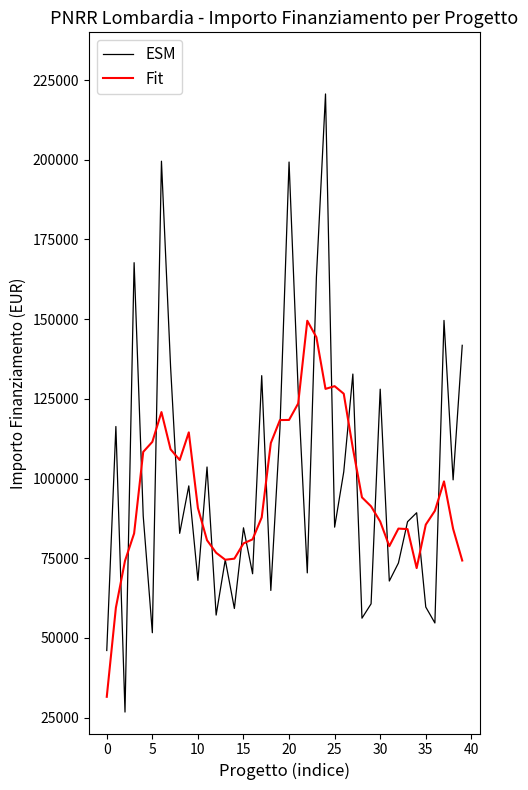

How many lines are shown in the chart?

2